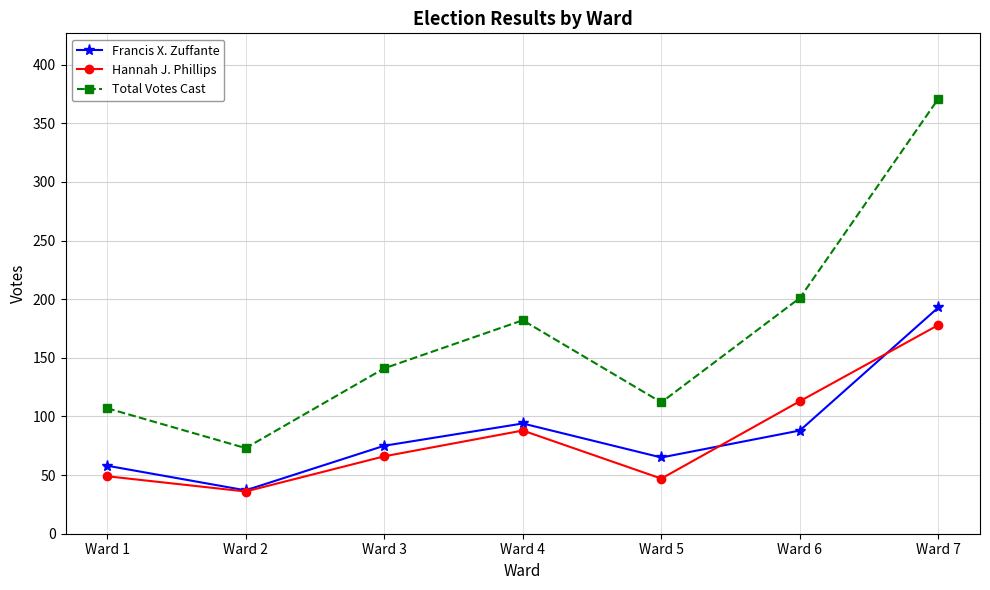

At which category does Total Votes Cast reach its first local peak?

Ward 4